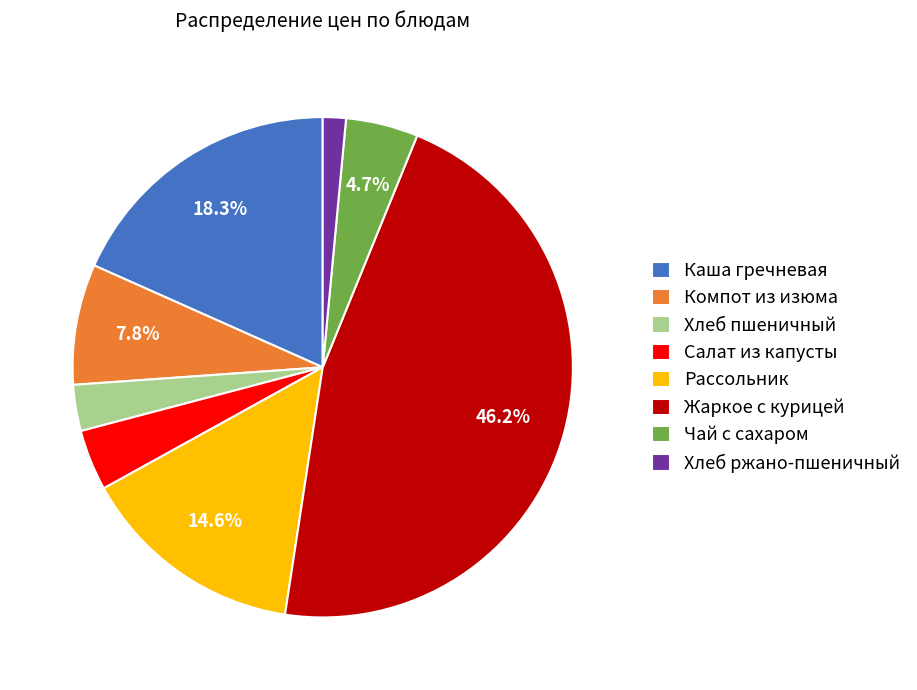

What percentage is NOT represented by Рассольник?

85.4%